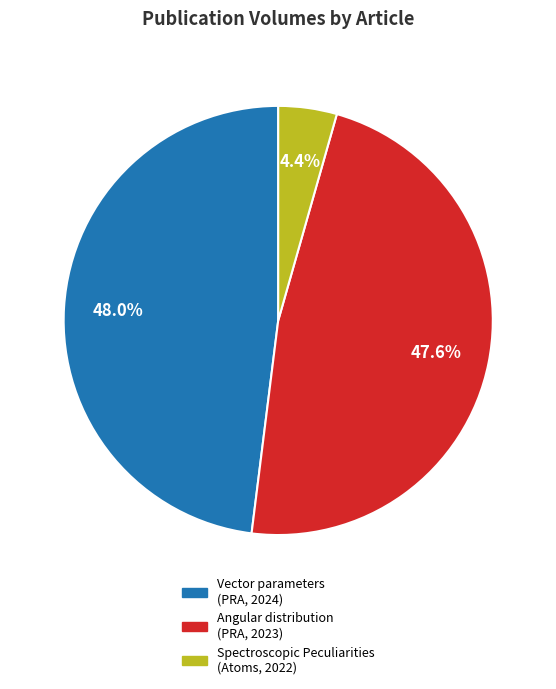

How many slices are in this pie chart?

3